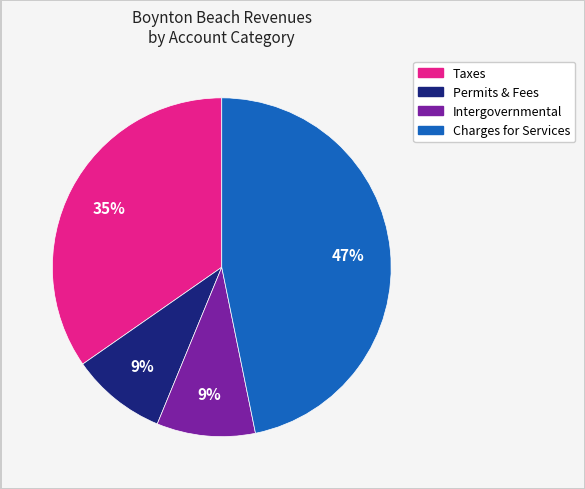

Count the number of slices in the pie.

4